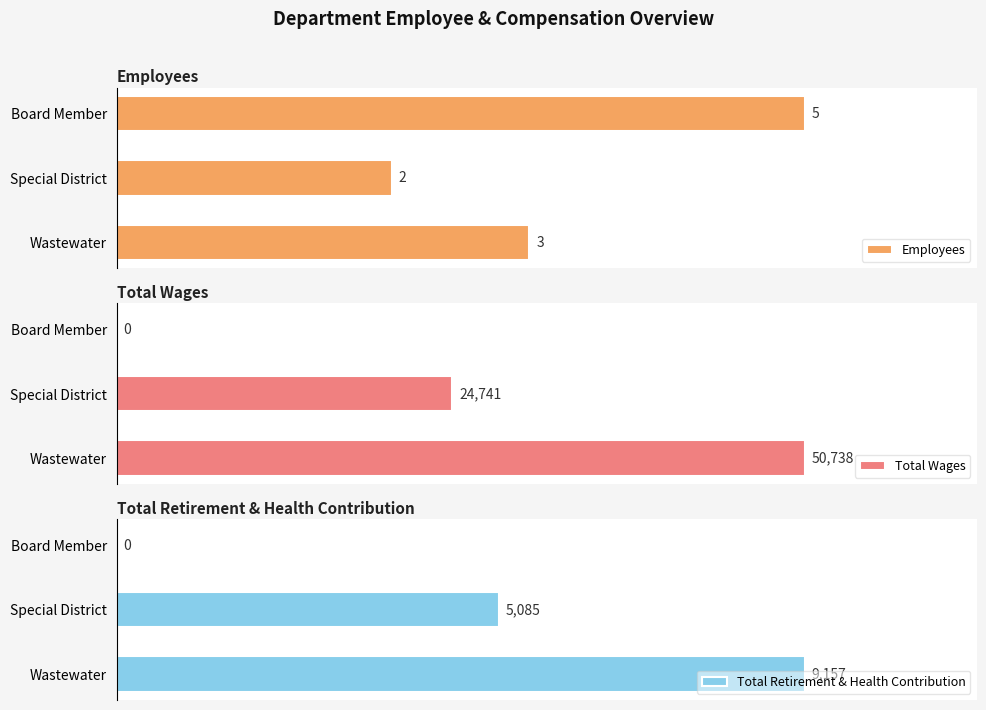

Is it true that Total Retirement & Health Contribution equals 5085 at Special District?

True